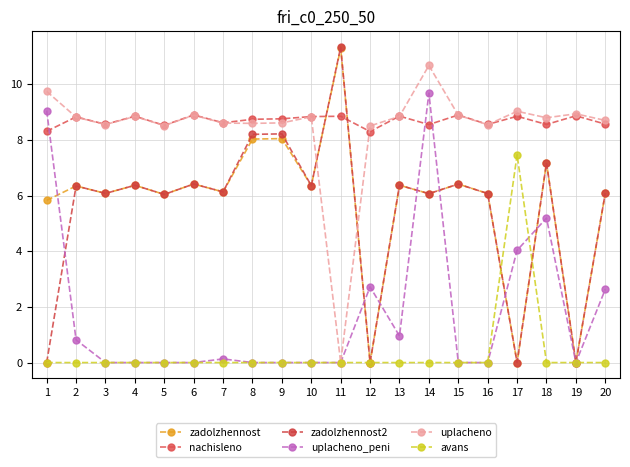

Reading right to left, list all the values displayed in this chart.

zadolzhennost: 6.1	0.0	7.2	0.0	6.1	6.4	6.1	6.4	0.0	11.3	6.4	8.0	8.0	6.1	6.4	6.0	6.4	6.1	6.3	5.8
nachisleno: 8.6	8.9	8.6	8.9	8.6	8.9	8.6	8.9	8.3	8.9	8.8	8.8	8.7	8.6	8.9	8.5	8.9	8.6	8.8	8.3
zadolzhennost2: 6.1	0.0	7.2	0.0	6.1	6.4	6.1	6.4	0.0	11.3	6.4	8.2	8.2	6.1	6.4	6.0	6.4	6.1	6.3	0.0
uplacheno_peni: 2.6	0.0	5.2	4.0	0.0	0.0	9.7	1.0	2.7	0.0	0.0	0.0	0.0	0.1	0.0	0.0	0.0	0.0	0.8	9.1
uplacheno: 8.7	8.9	8.8	9.0	8.5	8.9	10.7	8.8	8.5	0.0	8.8	8.6	8.6	8.6	8.9	8.5	8.8	8.6	8.8	9.7
avans: 0.0	0.0	0.0	7.5	0.0	0.0	0.0	0.0	0.0	0.0	0.0	0.0	0.0	0.0	0.0	0.0	0.0	0.0	0.0	0.0